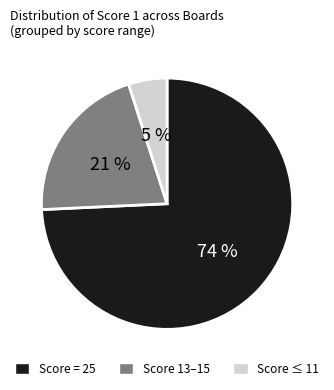

Rank the categories by value from highest to lowest.

Score = 25, Score 13–15, Score ≤ 11